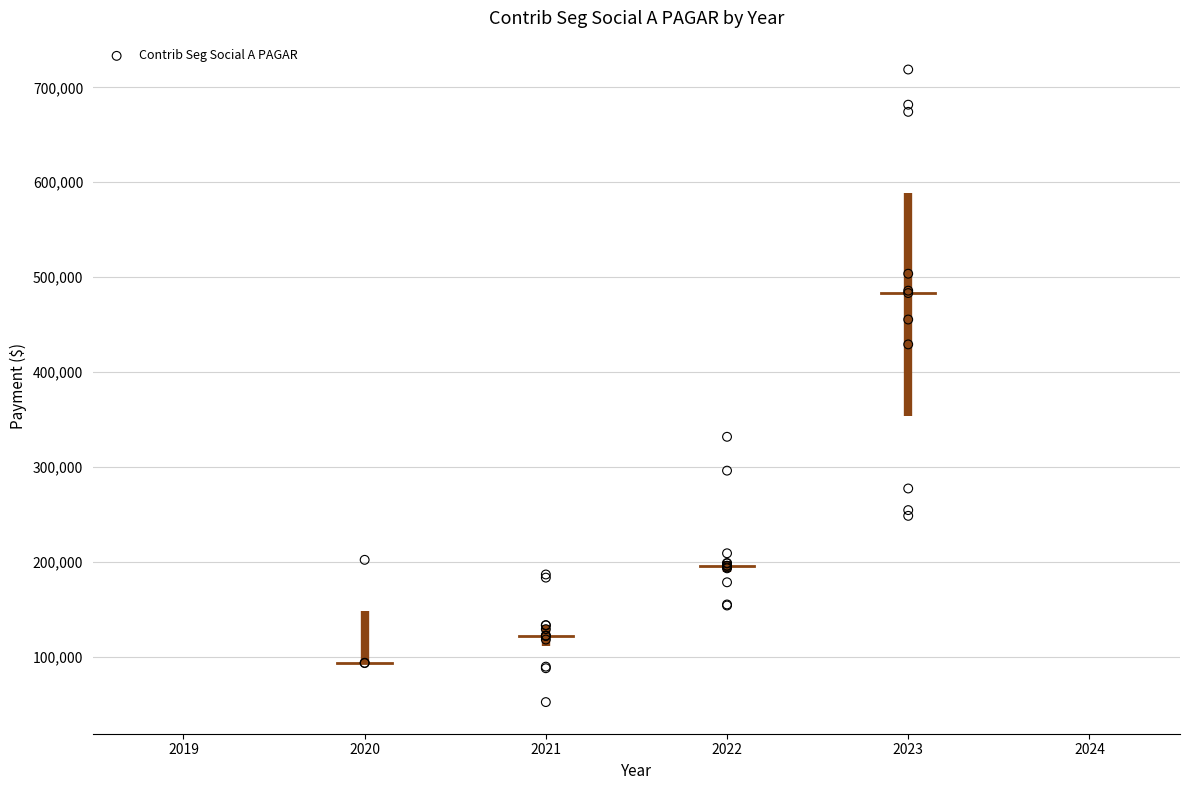

What Y value in the scatter plot is closest to 385463?

429120.8